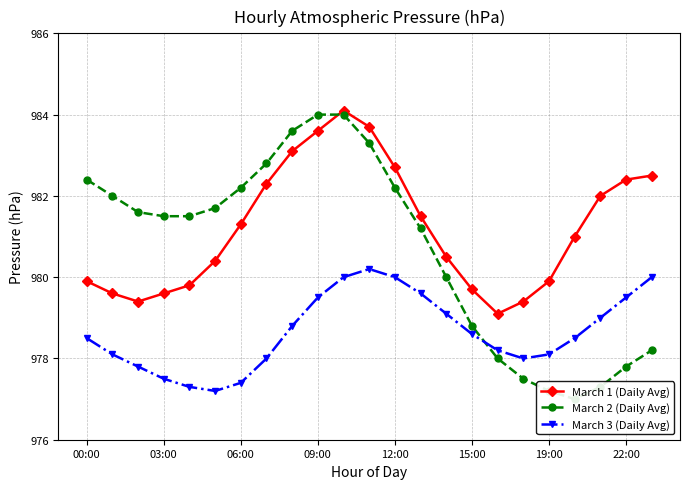

True or false: March 1 (Daily Avg) has a value of 979.7 at 15:00.

True